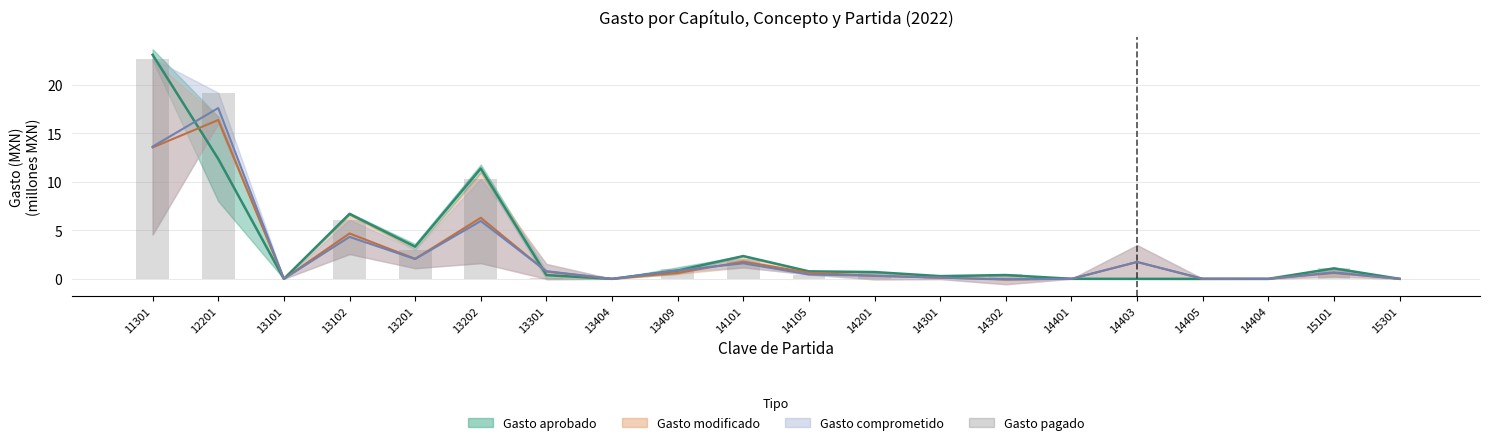

List the labels in order of value, largest first.

11301, 12201, 13202, 13102, 13201, 14101, 15101, 13409, 14201, 14302, 14105, 14301, 13301, 14405, 13101, 13404, 14401, 14403, 14404, 15301